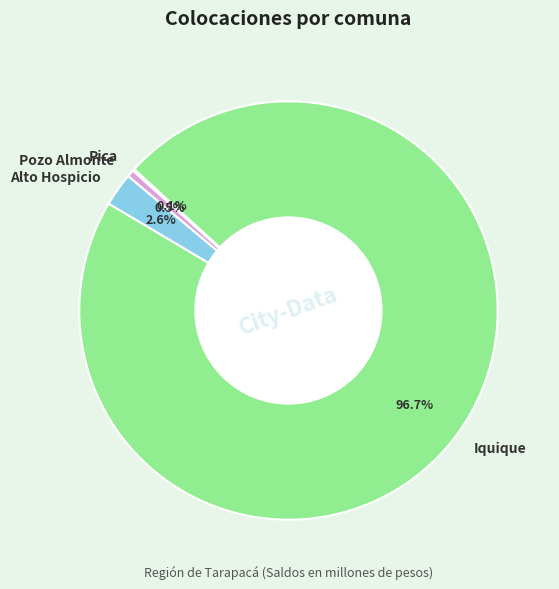

What is the majority slice?

Iquique